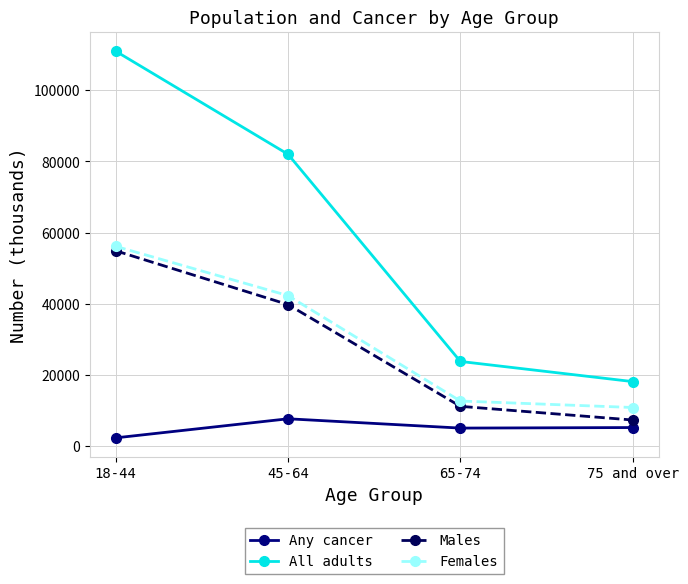

The value of Males at 65-74 is 11133. True or false?

True